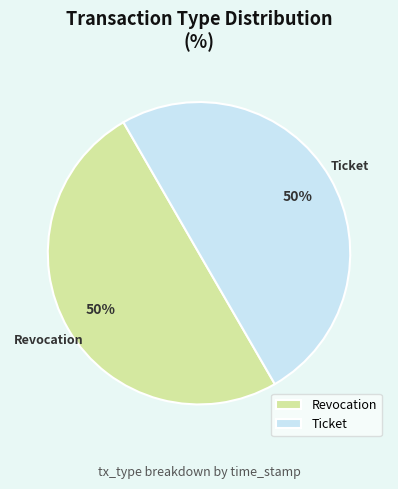

Combined, do Revocation and Ticket account for over 50%?

Yes